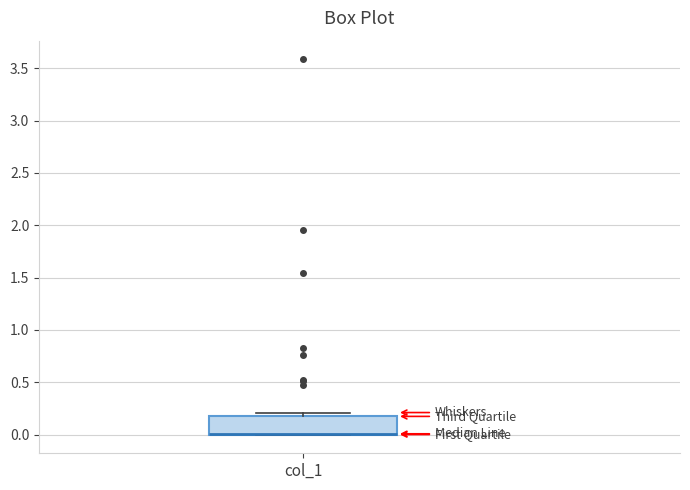

Where is the upper edge of the box for col_1 on the y-axis? The values are not printed on the chart, so give them approximately, as read against the axis.

0.15